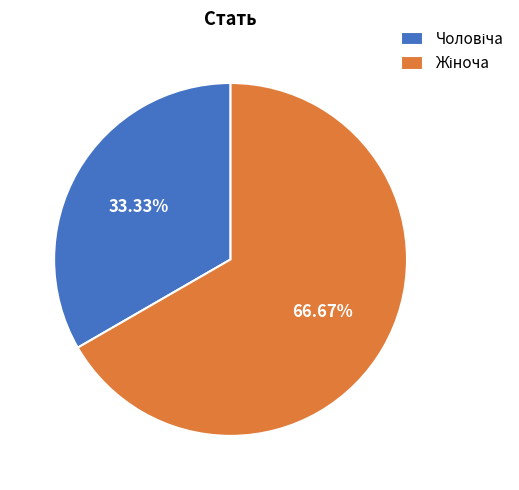

Does any single category account for the majority?

Yes